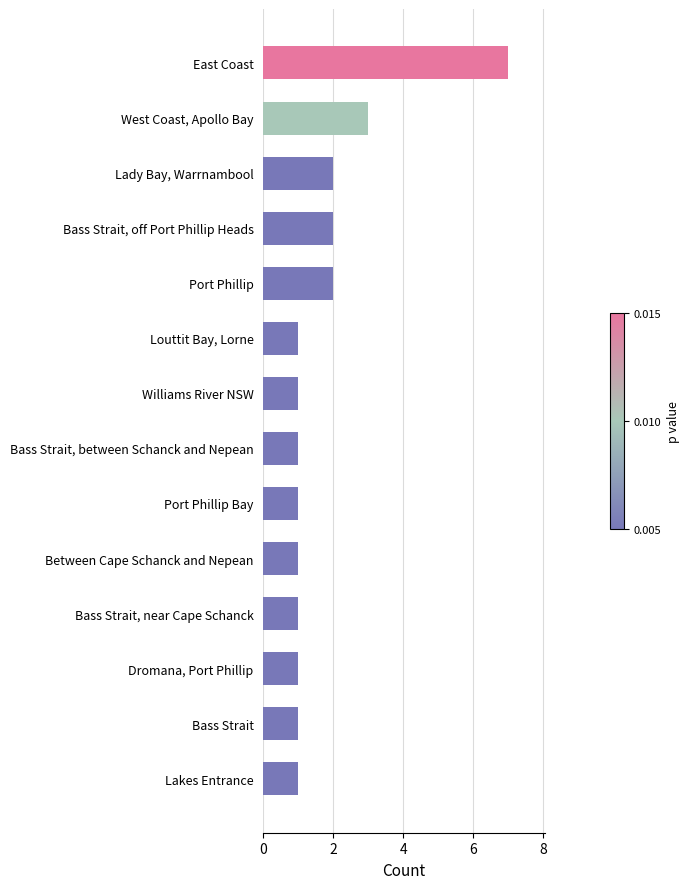

How many bars are there in total?

14